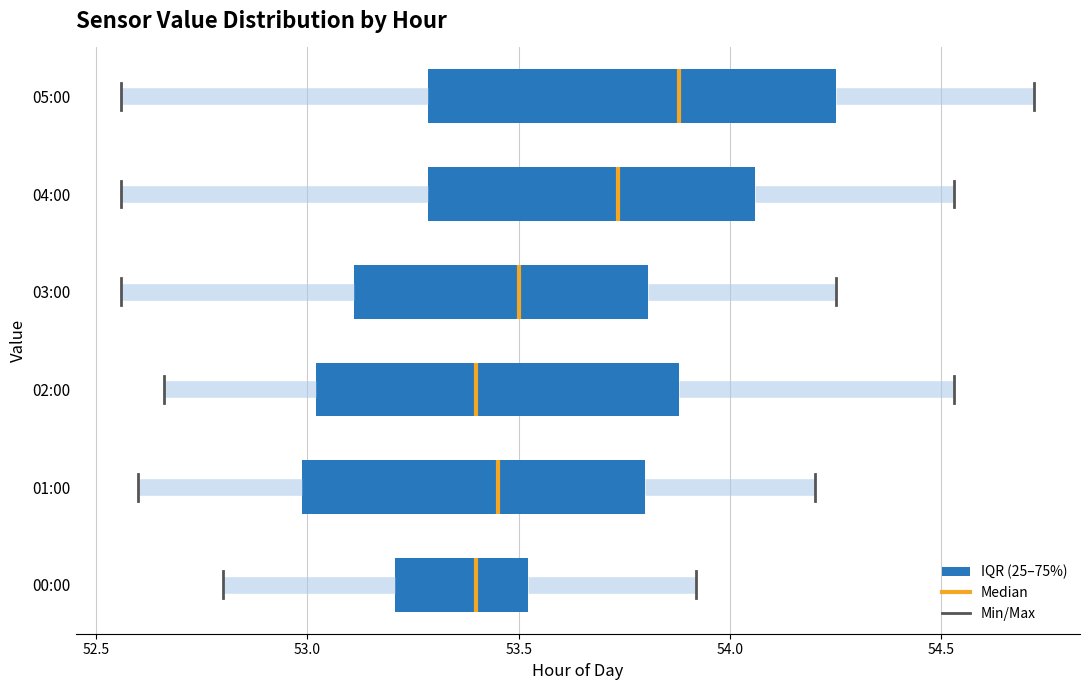

Which box's median line is the furthest to the right?

05:00